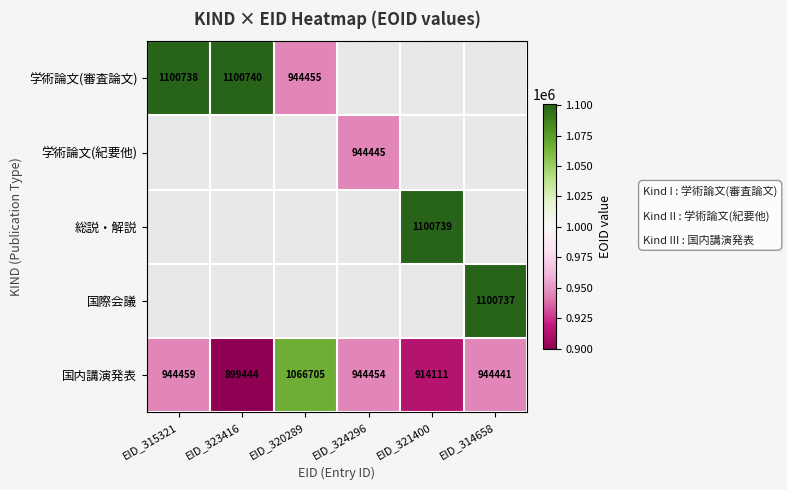

List the labels in order of 国内講演発表 value, smallest first.

EID_323416, EID_321400, EID_314658, EID_324296, EID_315321, EID_320289